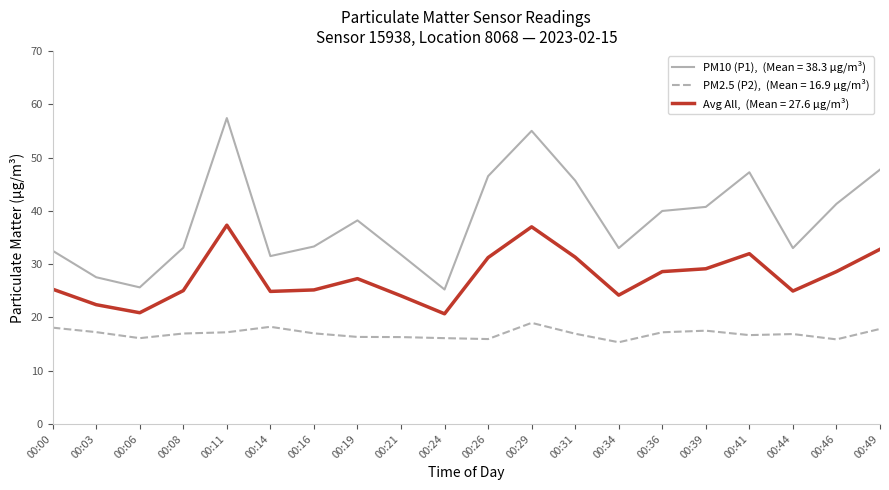

What is the spread (max minus min) of values at 00:31?

28.7